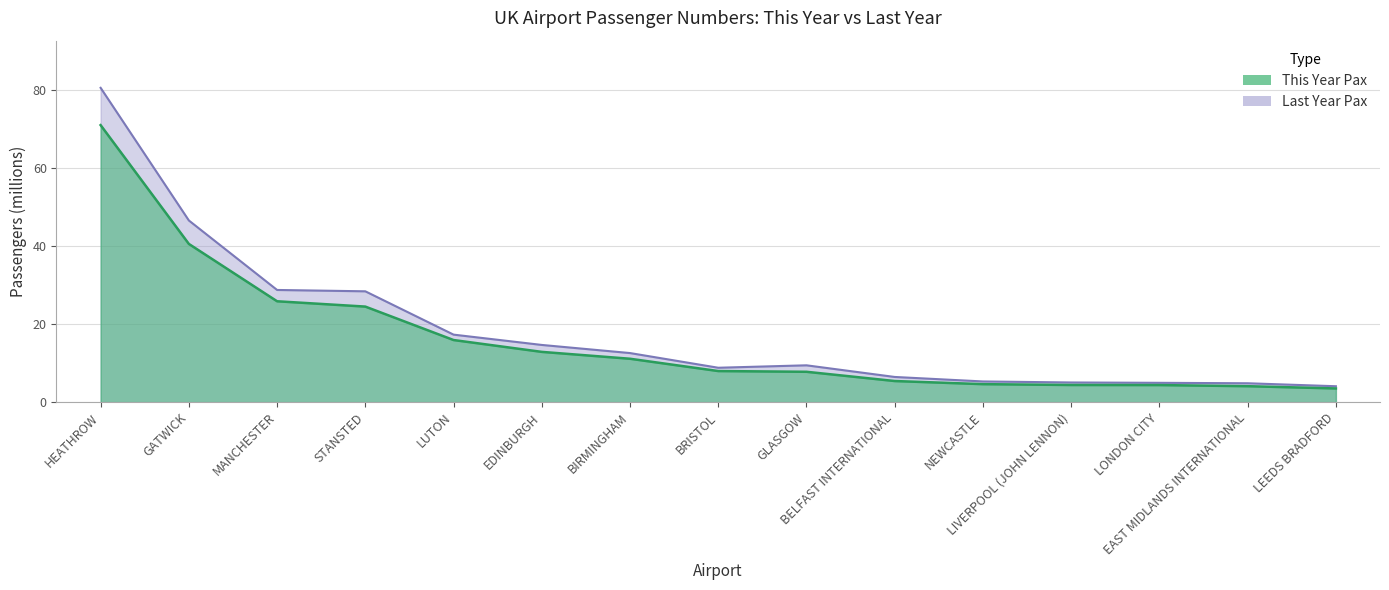

Rank the series by their average value, from highest to lowest.

Last Year Pax, This Year Pax